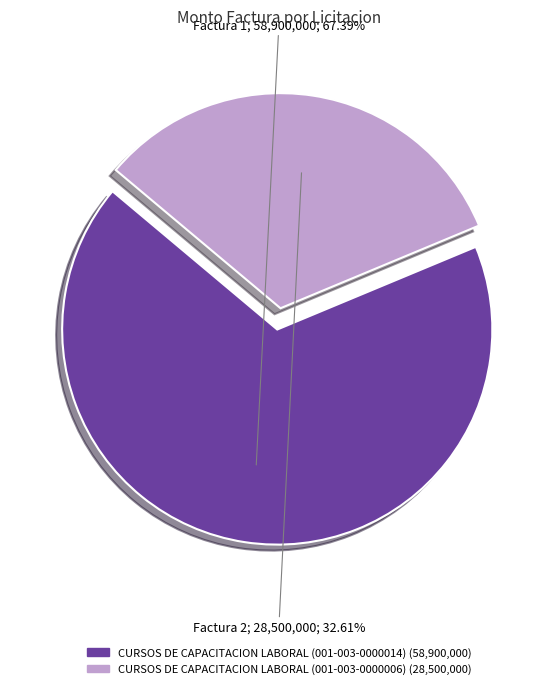

Approximately how many times larger is the value at CURSOS DE CAPACITACION LABORAL (001-003-0000014) compared to CURSOS DE CAPACITACION LABORAL (001-003-0000006)?

2.1